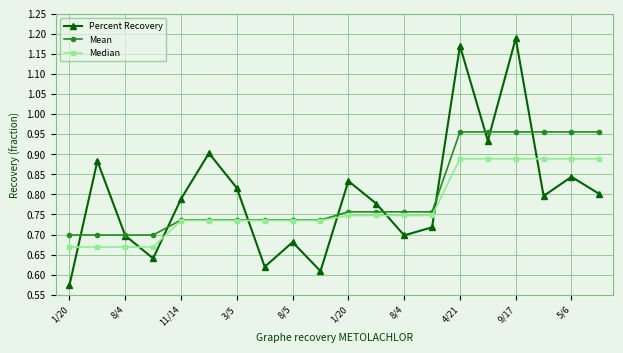

Is this an area chart (filled region under the line)?

No